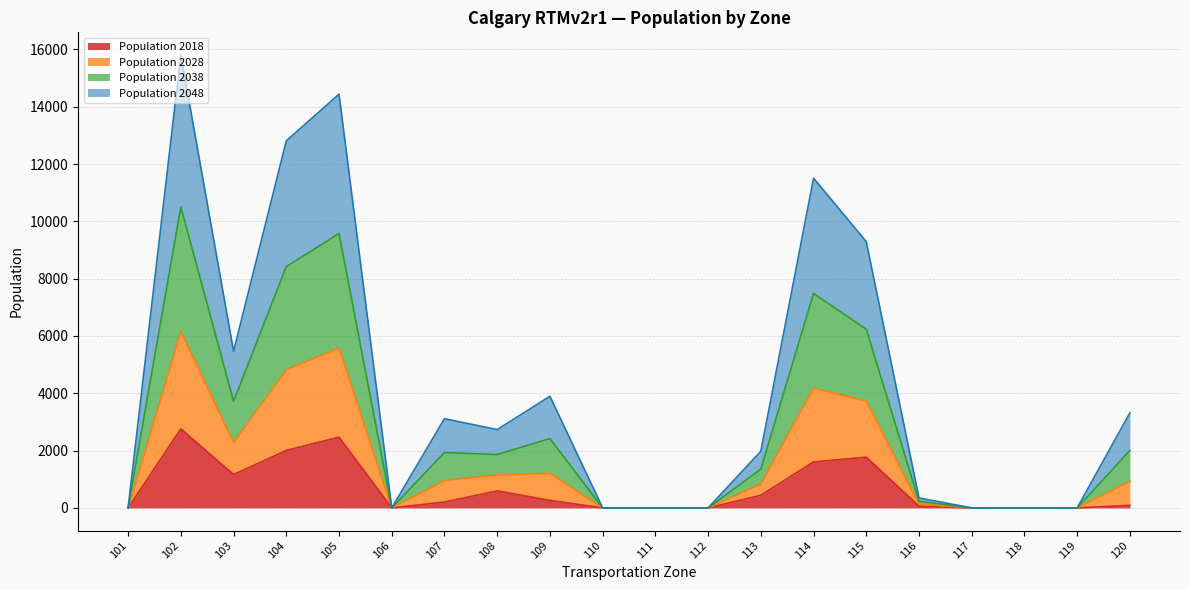

In Population 2038, how many points are higher than both neighbors (excluding endpoints)?

5